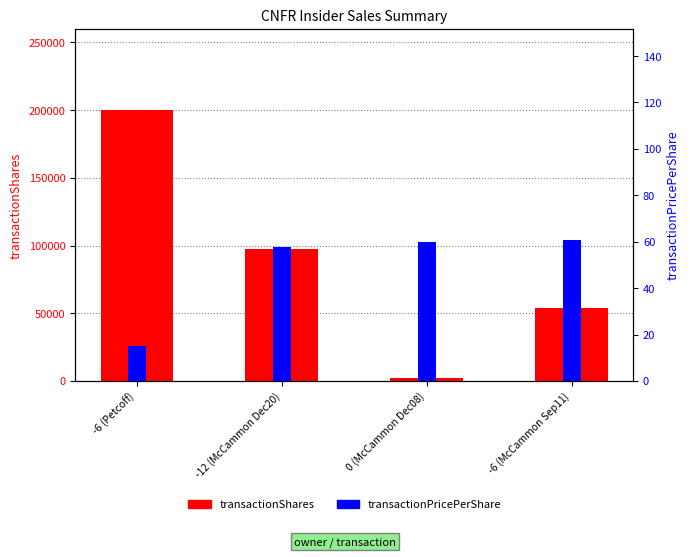

At which label does transactionShares first exceed 97319?

-6 (Petcoff)